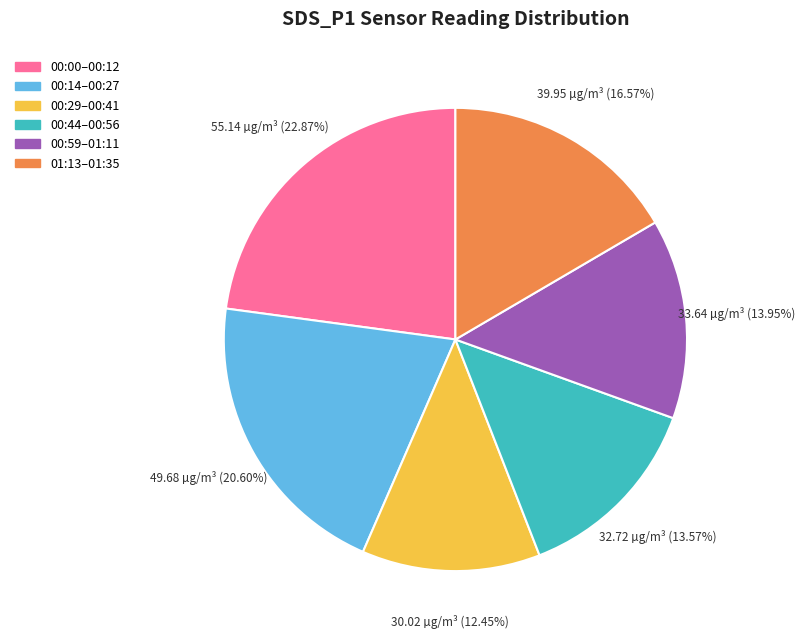

Is there a majority slice in this chart?

No